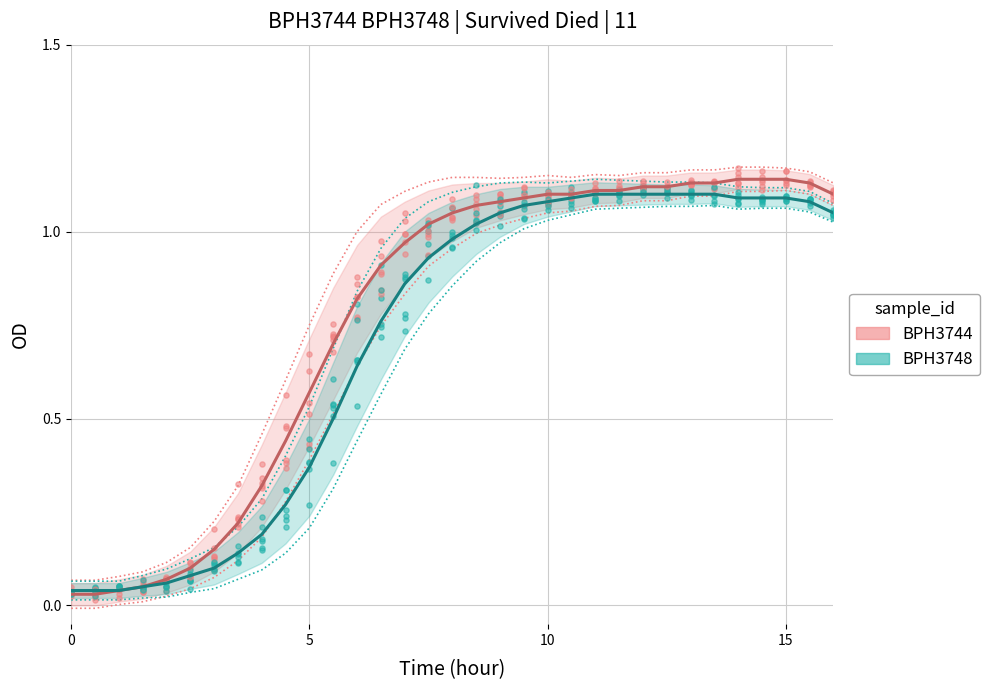

What are all the series names shown in the legend?

BPH3744, BPH3748